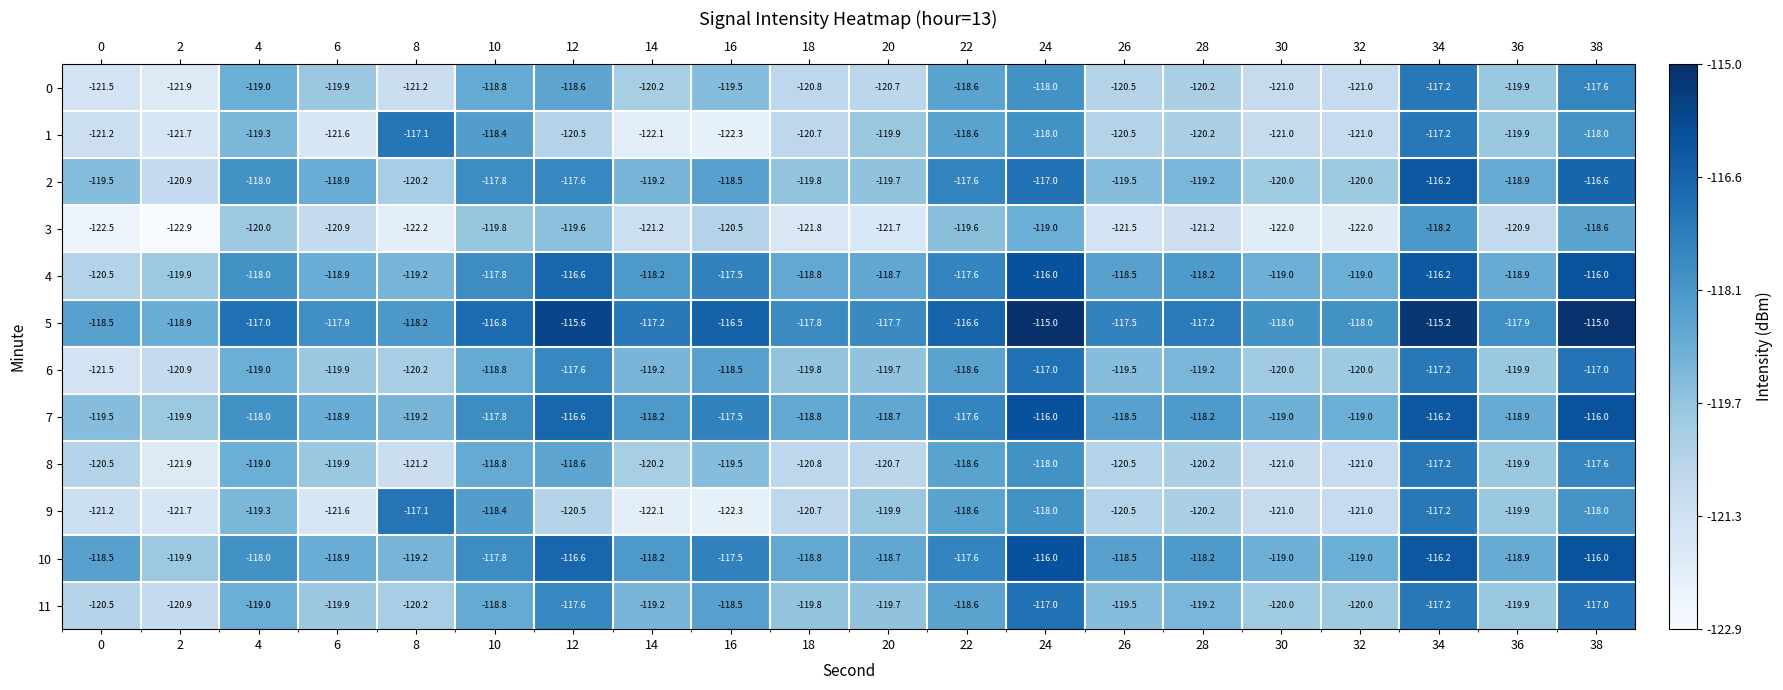

How many categories are shown in the chart?

20